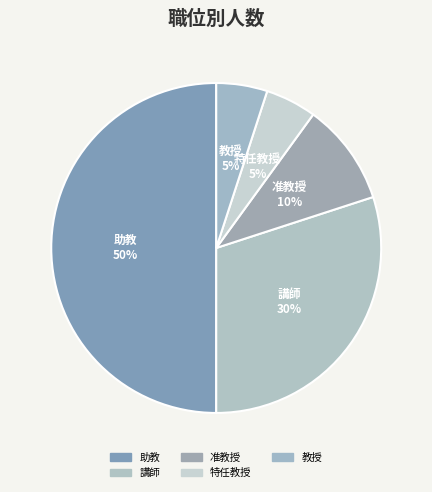

Do 教授 and 准教授 together represent more than half of the pie?

No